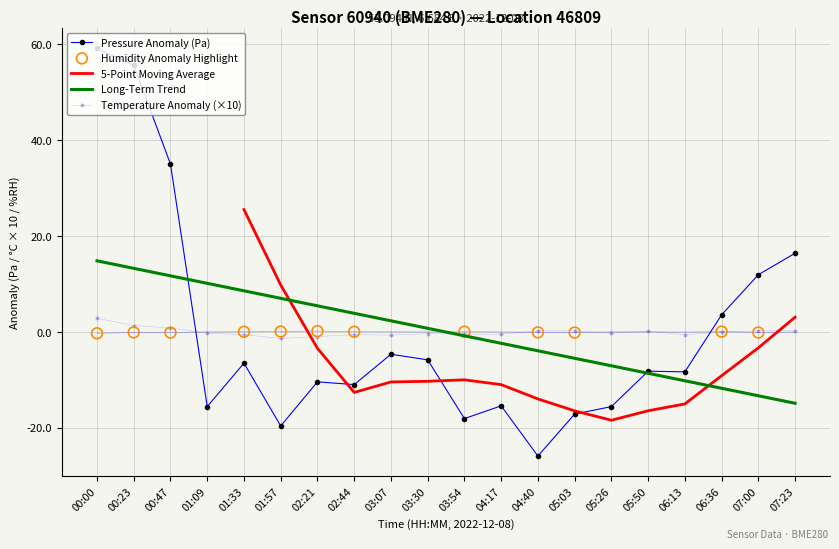

Which series has the widest spread of Y values?

pressure